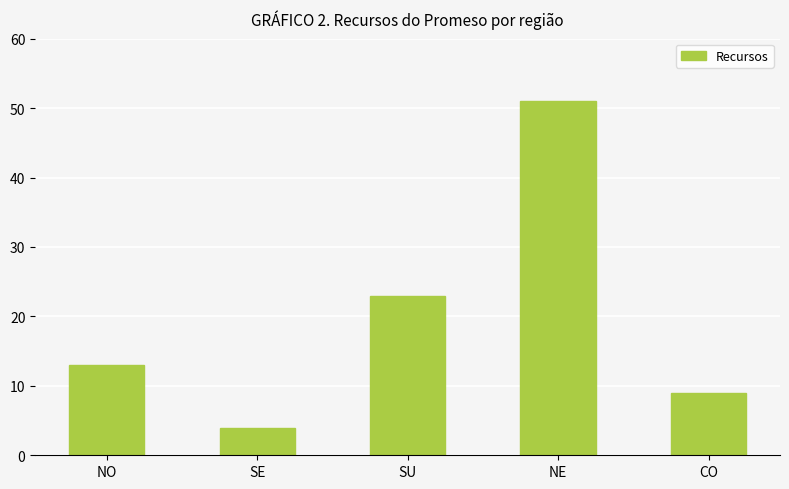

Reading right to left, what are all the values shown in this chart?

9	51	23	4	13